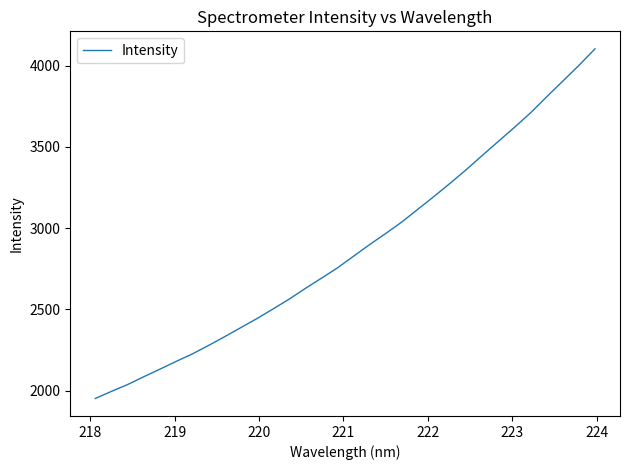

What is the difference between the maximum and minimum values?

2151.6